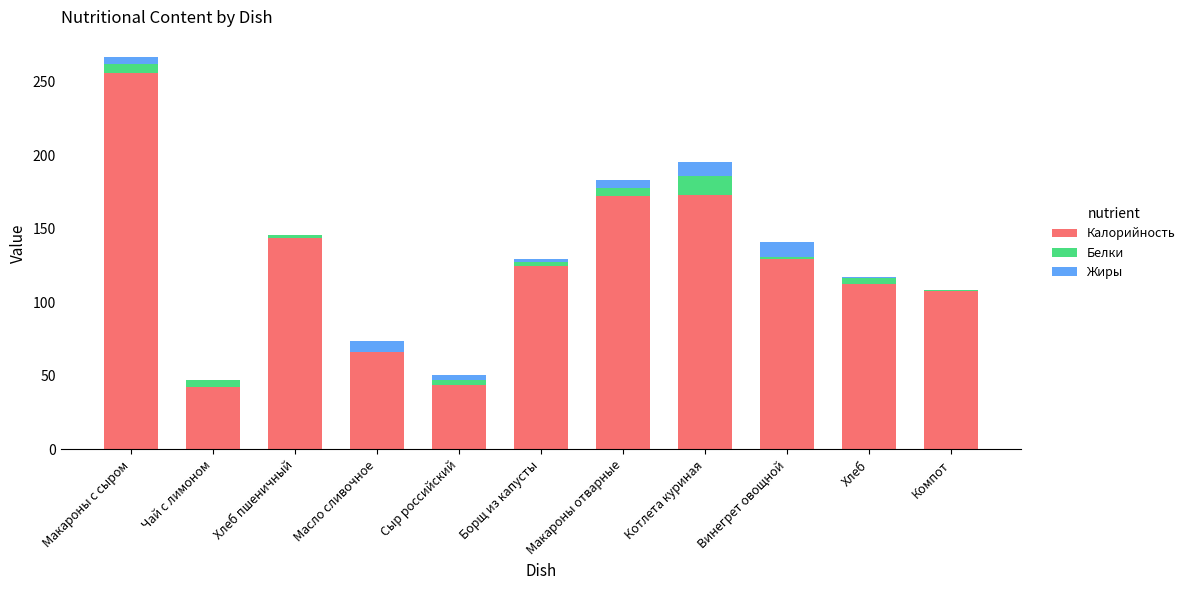

What is the highest value of the Калорийность series?

255.7